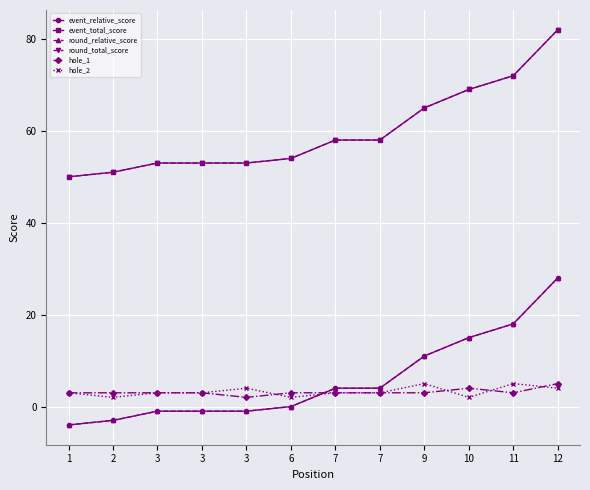

Where do hole_1 and round_relative_score first cross each other?

6 and 7